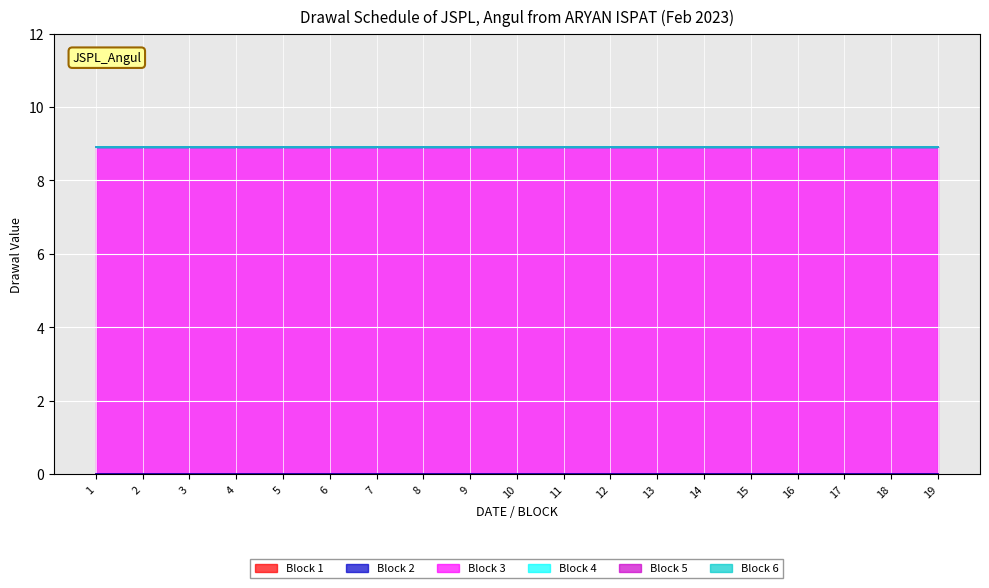

The Block 5 series shows 0.0 at 15. True or false?

True